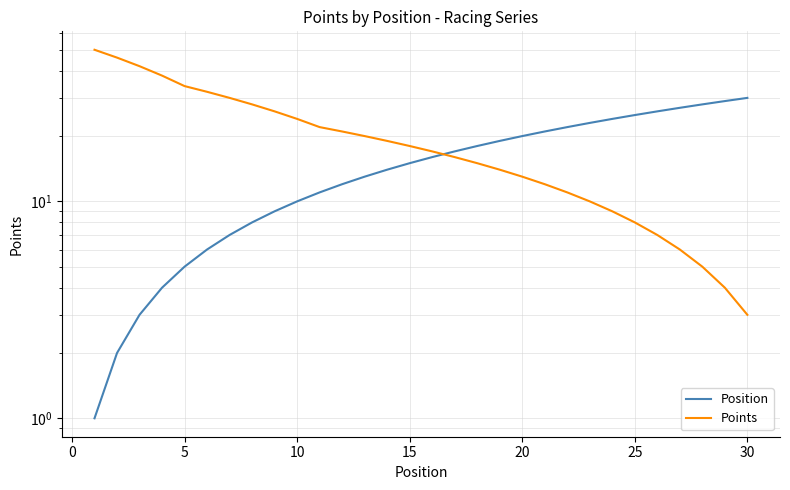

Which series has the largest range (max minus min)?

Points